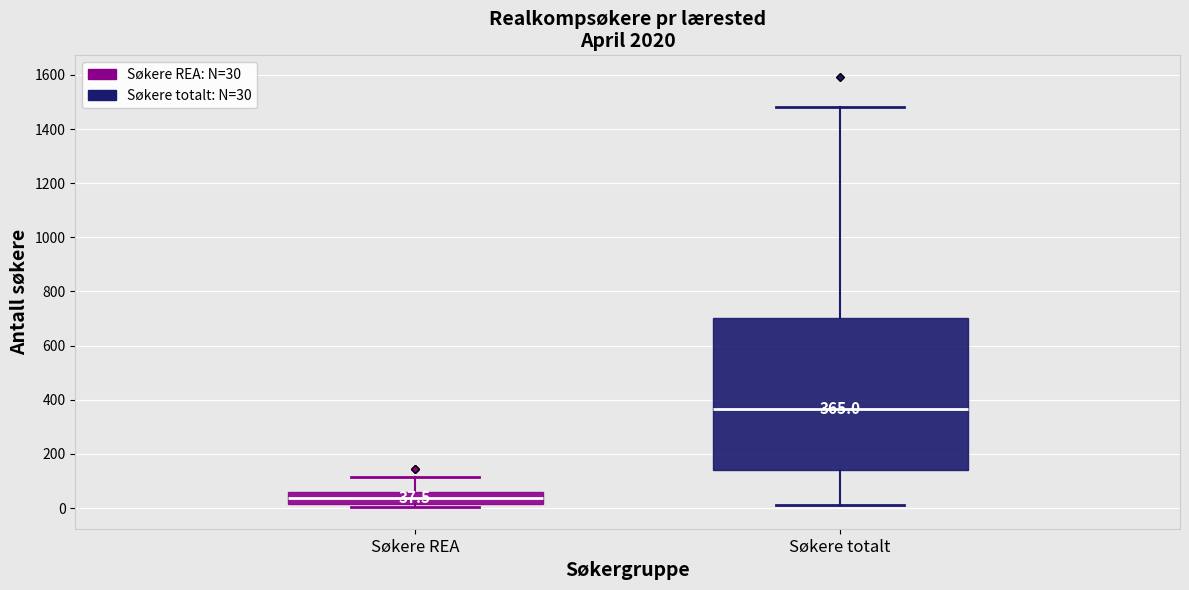

Which box's median line is the lowest?

Søkere REA